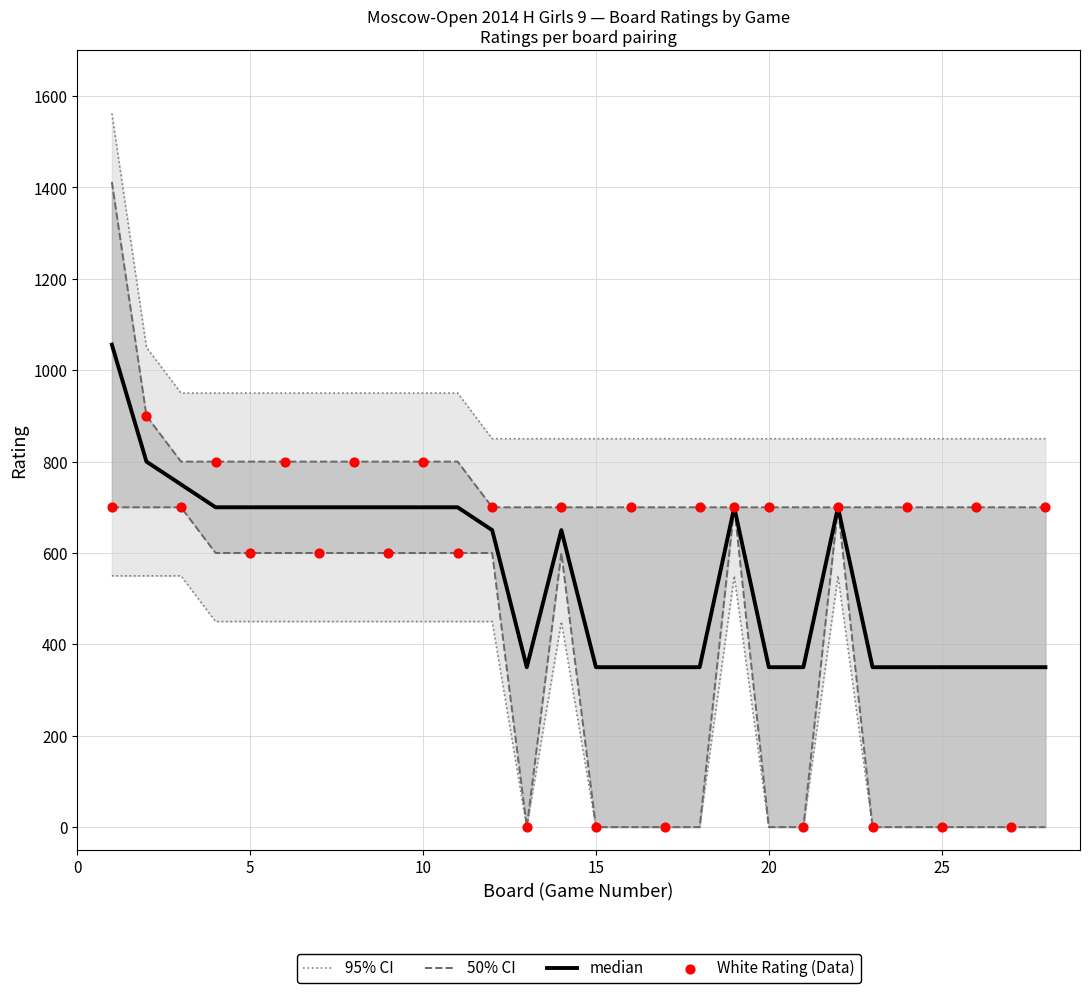

What are all the series names shown in the legend?

95% CI, 50% CI, median, White Rating (Data)